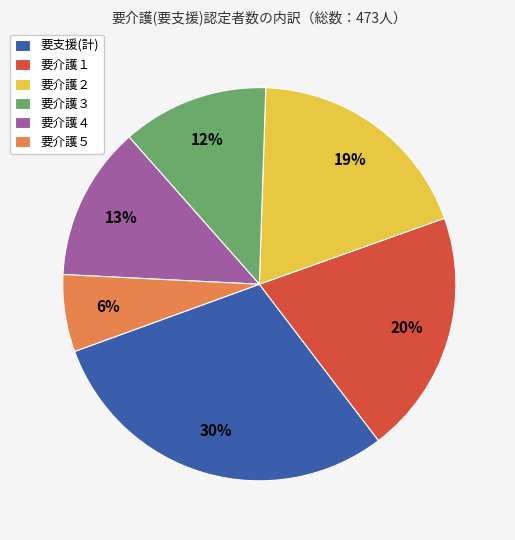

The 要介護５ slice represents 6% of the pie. True or false?

True